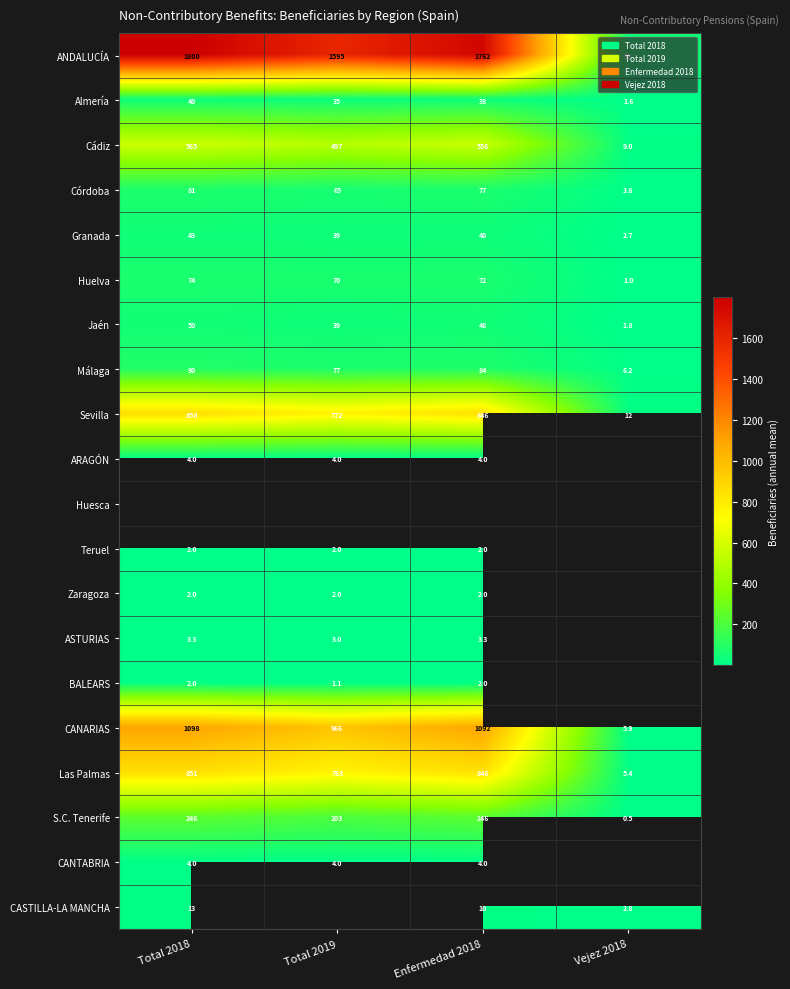

Rank the series at Vejez 2018 from lowest to highest value.

S.C. Tenerife, Huelva, Almería, Jaén, Granada, CASTILLA-LA MANCHA, Córdoba, Las Palmas, CANARIAS, Málaga, Cádiz, Sevilla, ANDALUCÍA, ARAGÓN, Huesca, Teruel, Zaragoza, ASTURIAS, BALEARS, CANTABRIA